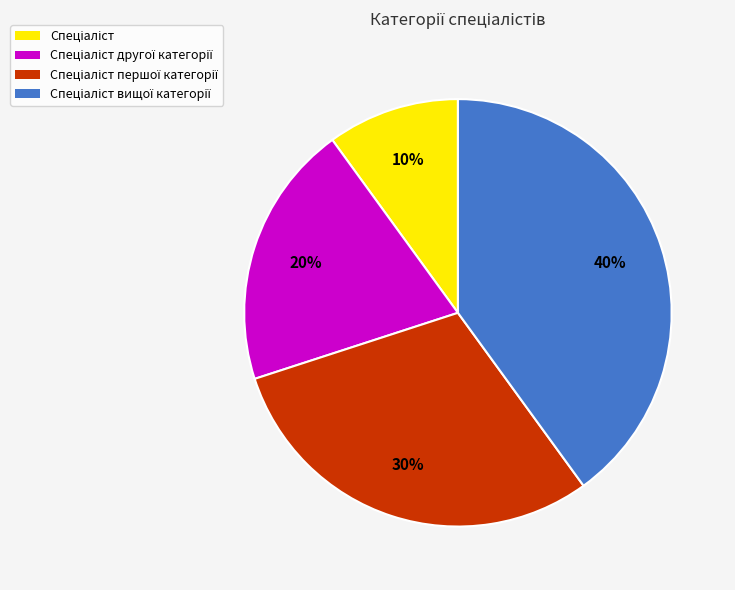

Is there any slice that represents more than half of the pie?

No